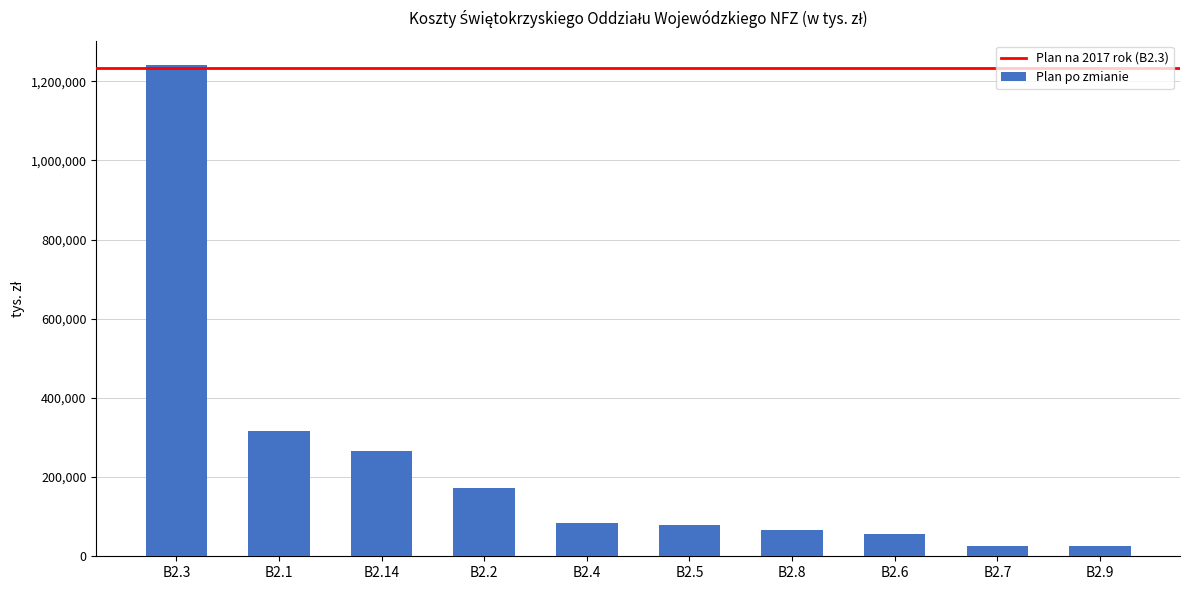

Where is the data nearest to the value 633100?

B2.1